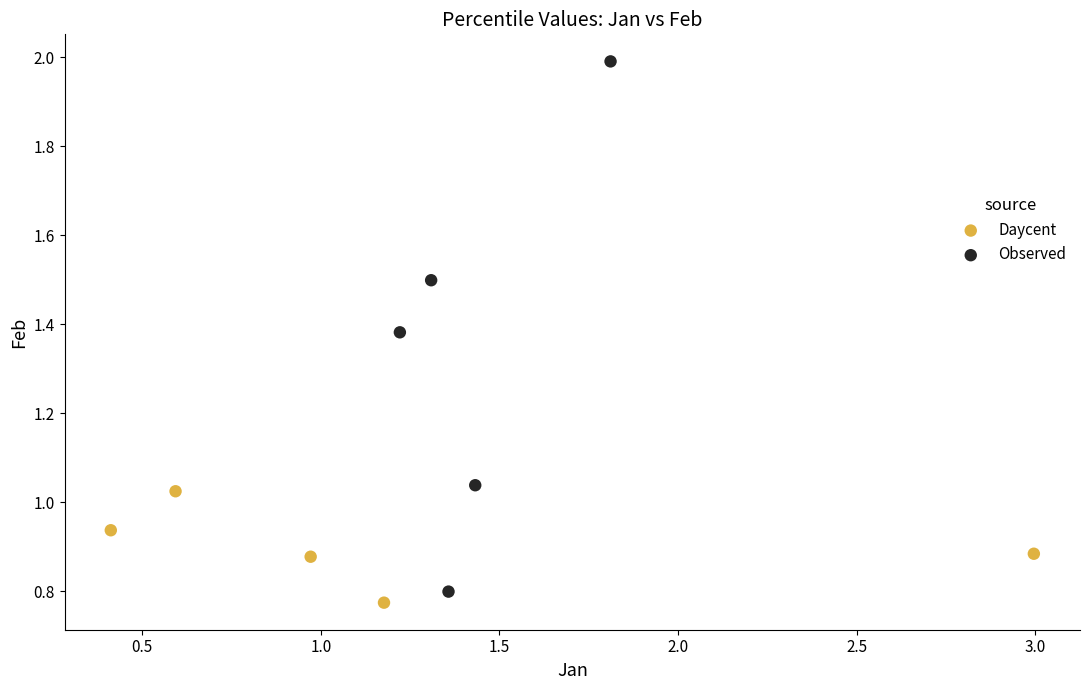

What are all the series names shown in the legend?

Daycent, Observed